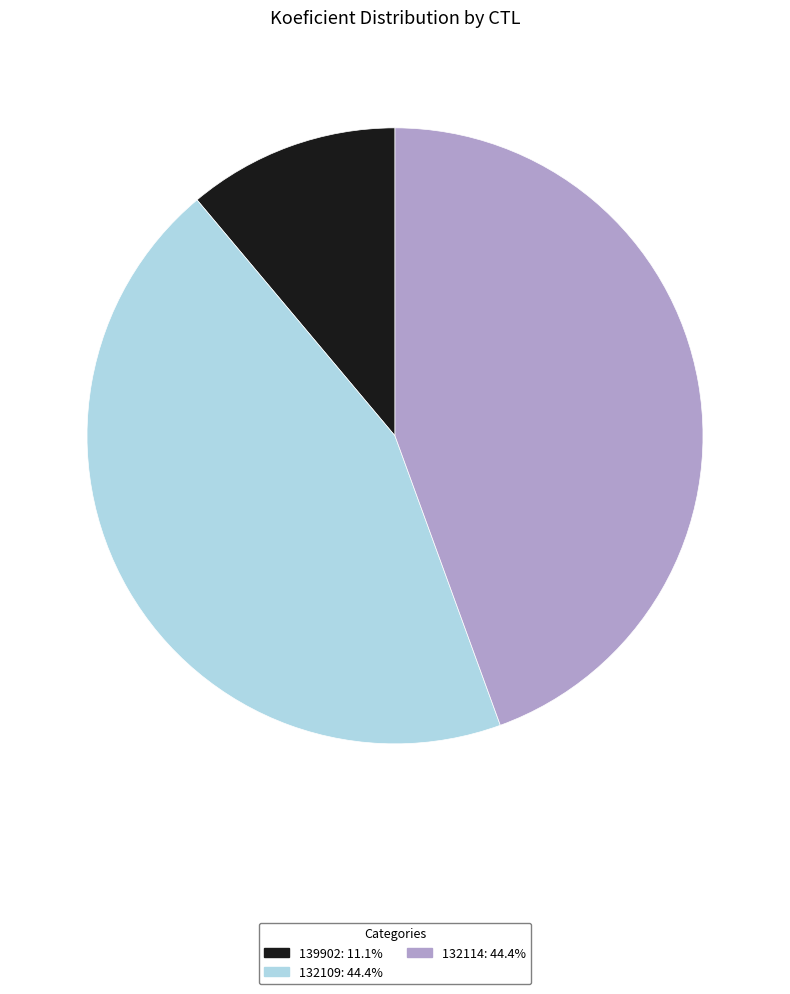

Is it true that 132114 is 44% of the pie?

True